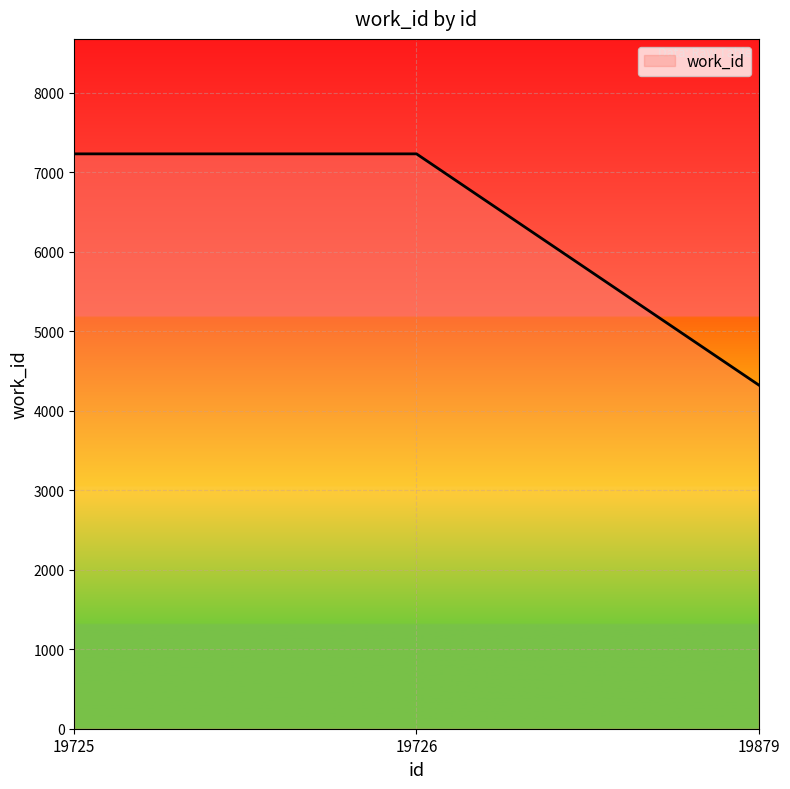

At which category does the chart reach its minimum across all series?

19879